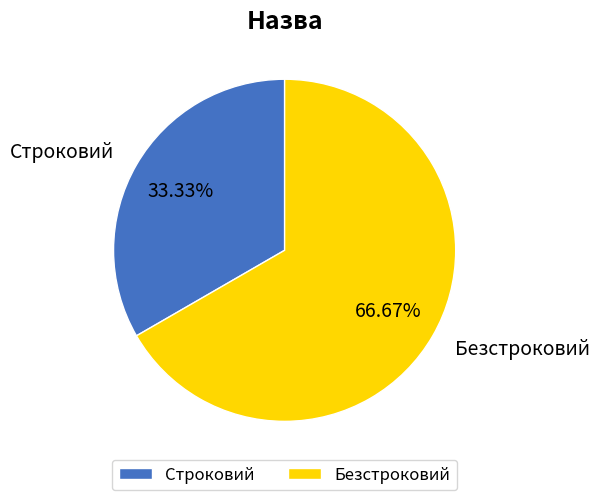

Which slice is the largest?

Безстроковий